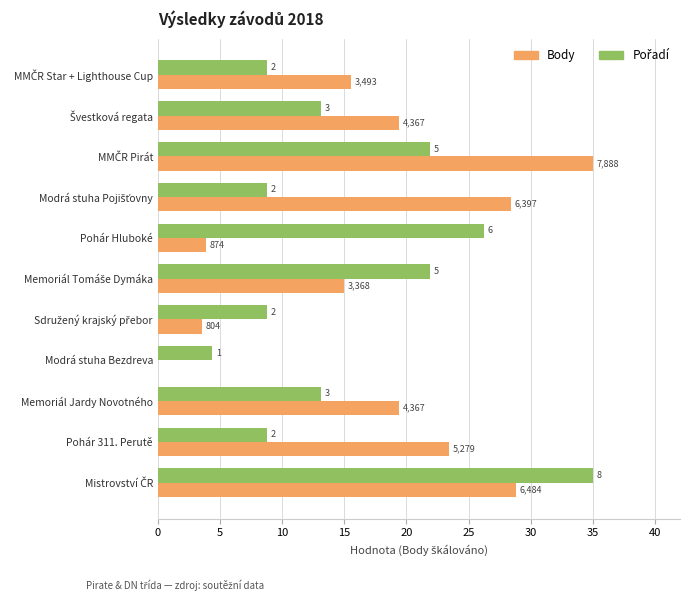

Which series has the largest total across all categories?

Body